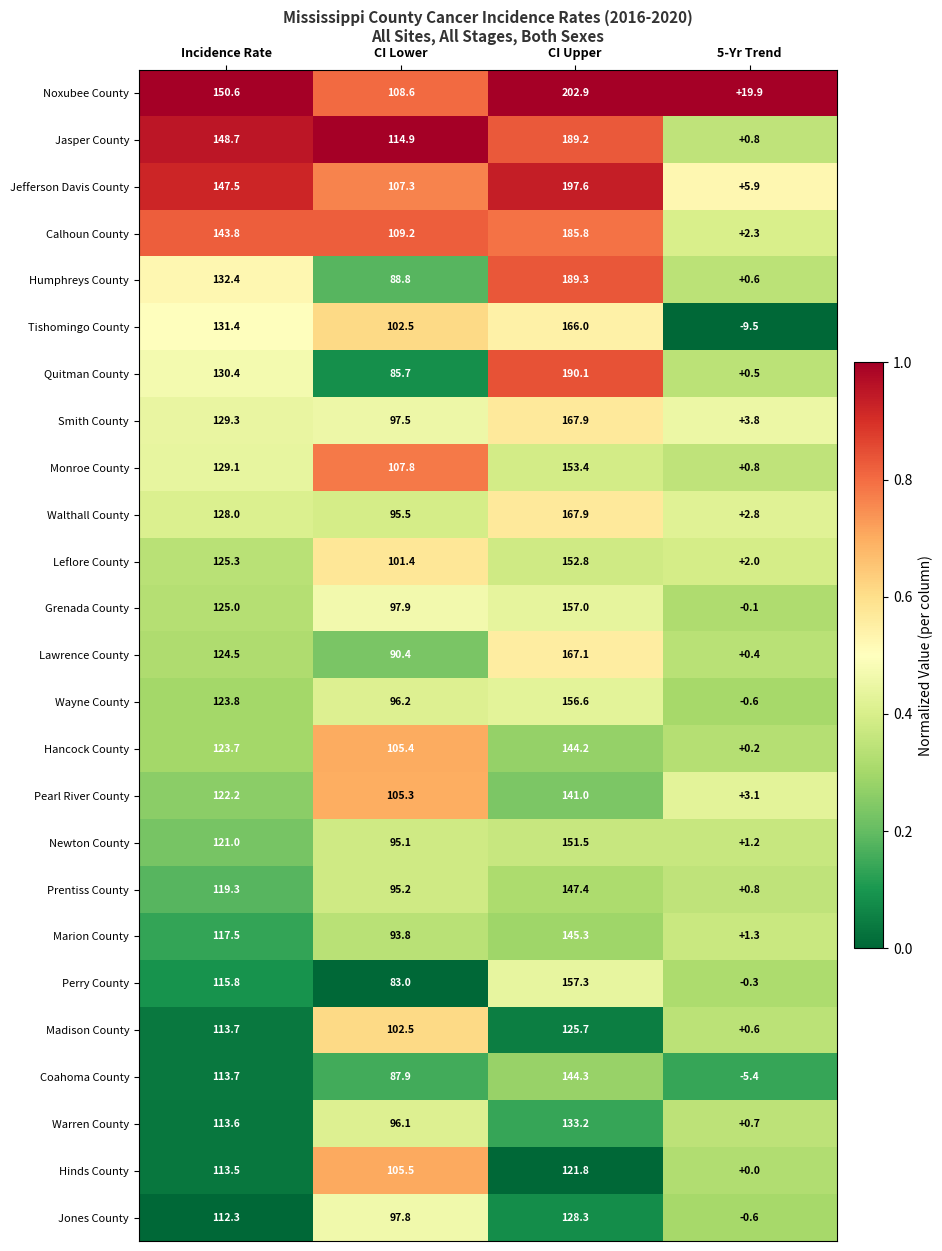

Which series has the largest range (max minus min)?

Jefferson Davis County